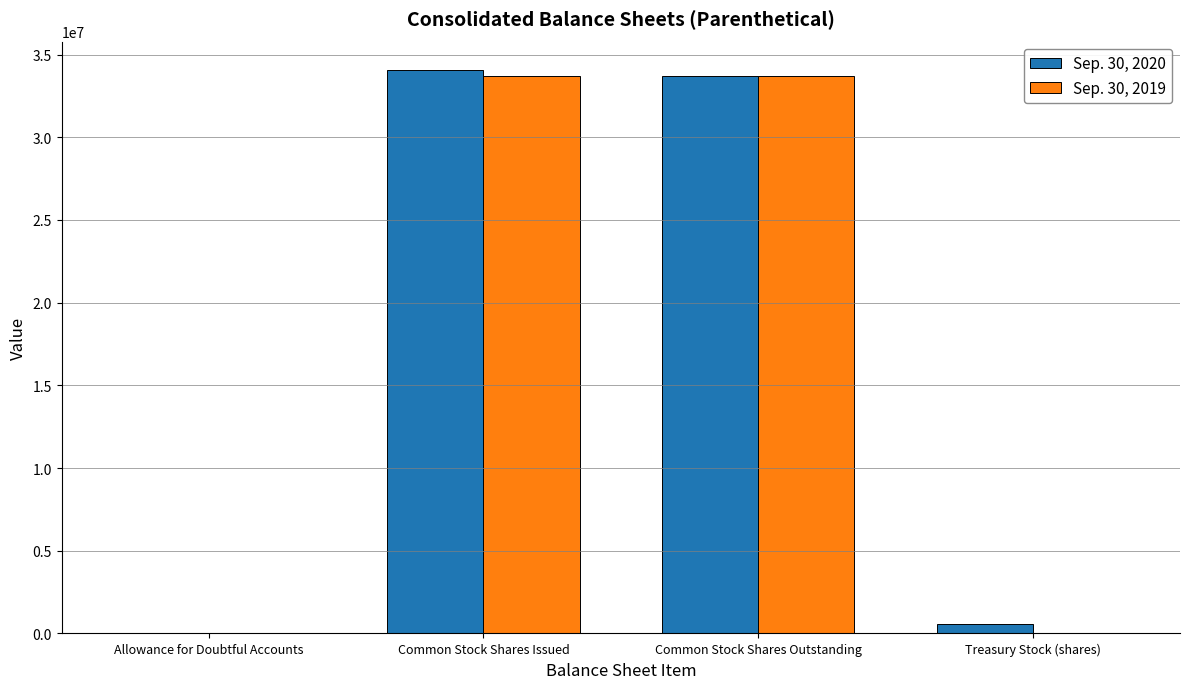

Is the value of Sep. 30, 2019 at Allowance for Doubtful Accounts greater than the value of Sep. 30, 2020 at Treasury Stock (shares)?

No